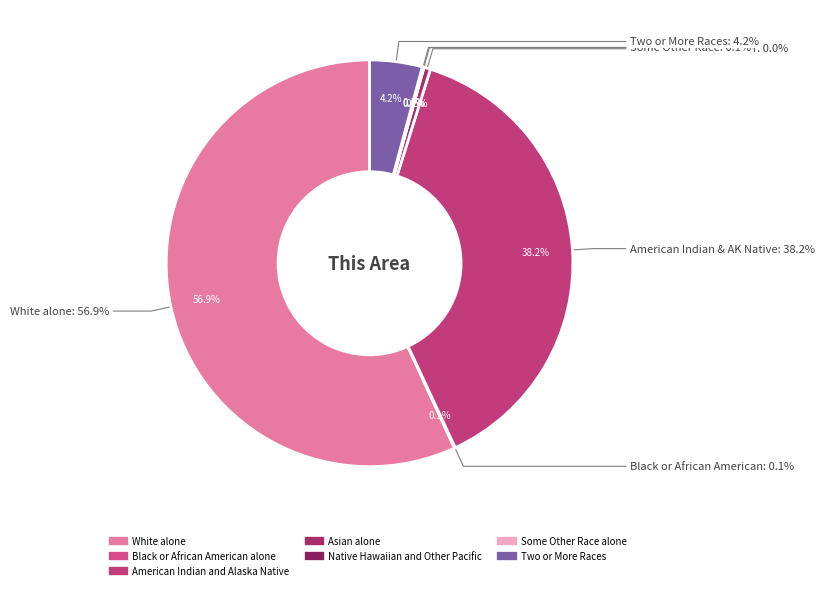

Combined, do Some Other Race alone and White alone account for over 50%?

Yes